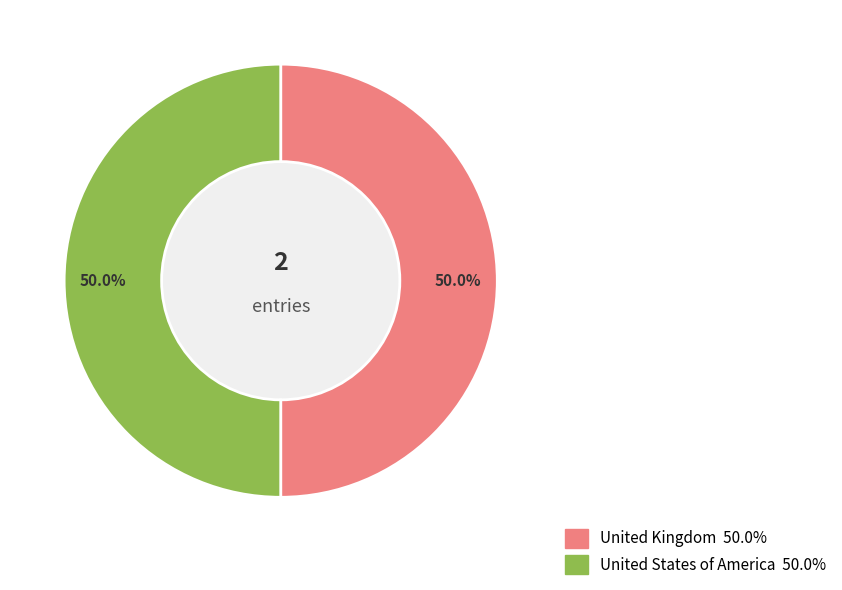

Combined, do United States of America and United Kingdom account for over 50%?

Yes